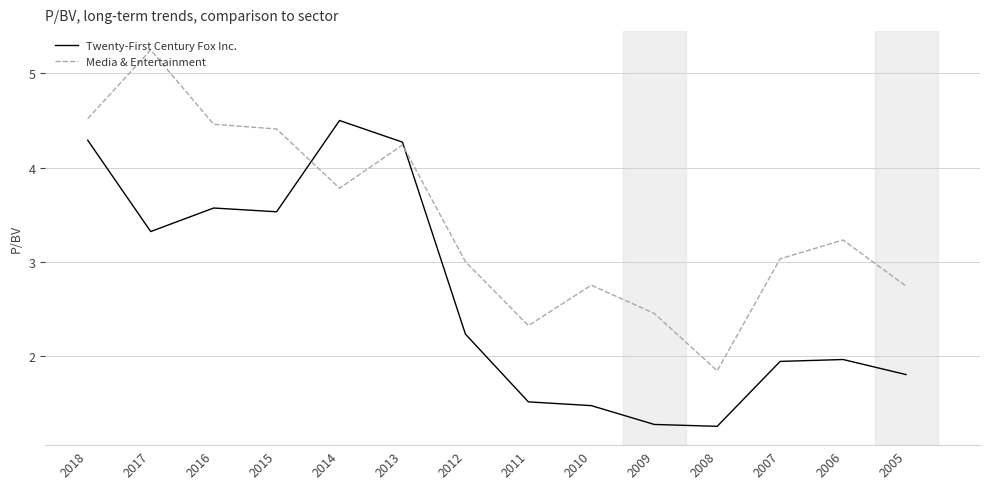

How many intersections are there between Media & Entertainment and Twenty-First Century Fox Inc.?

2